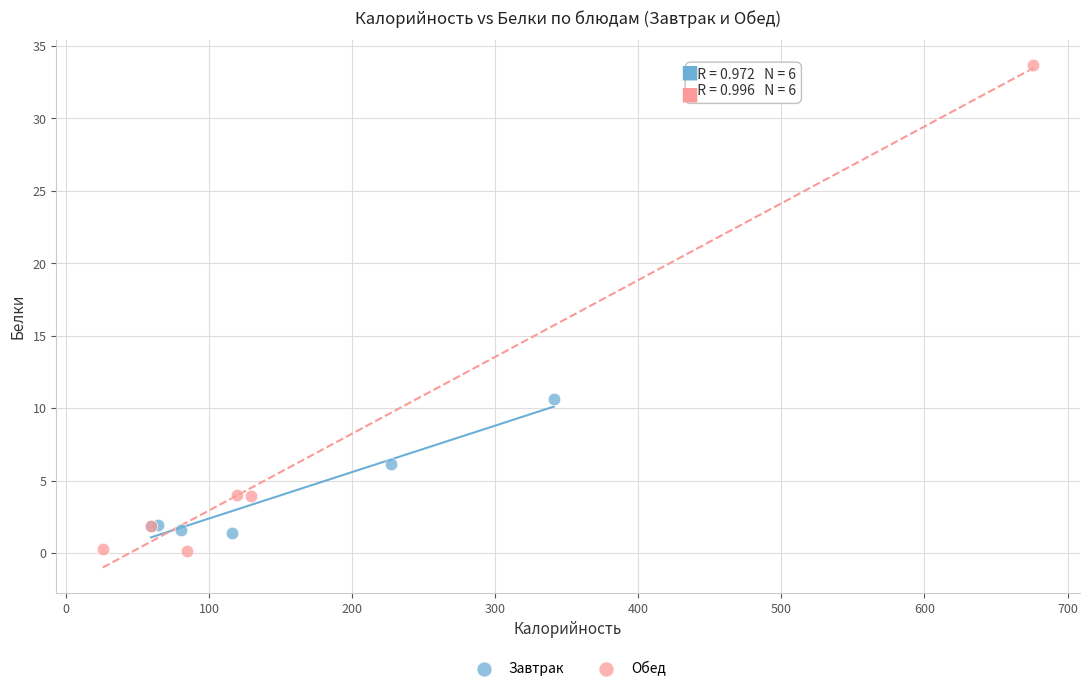

Which series contains the highest Y value?

Обед